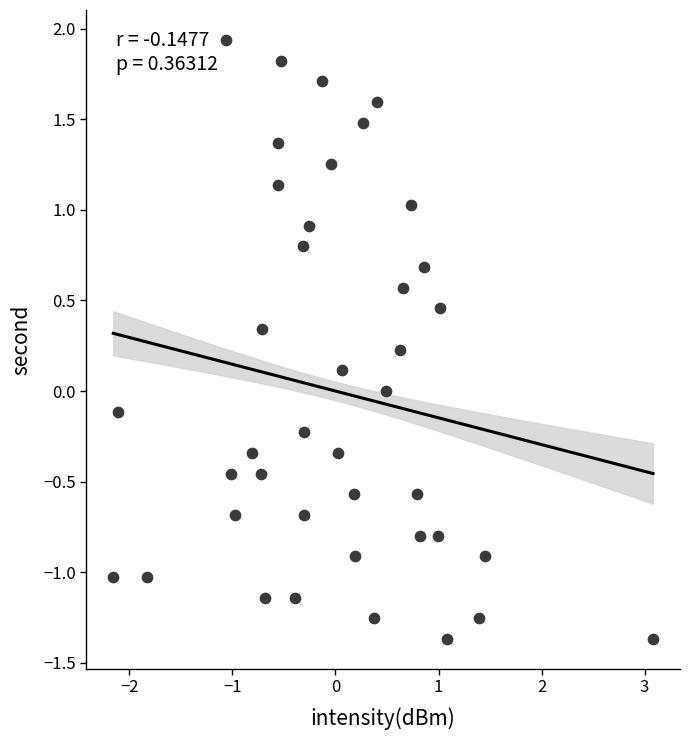

What is the range of X values (max minus min)?

5.2